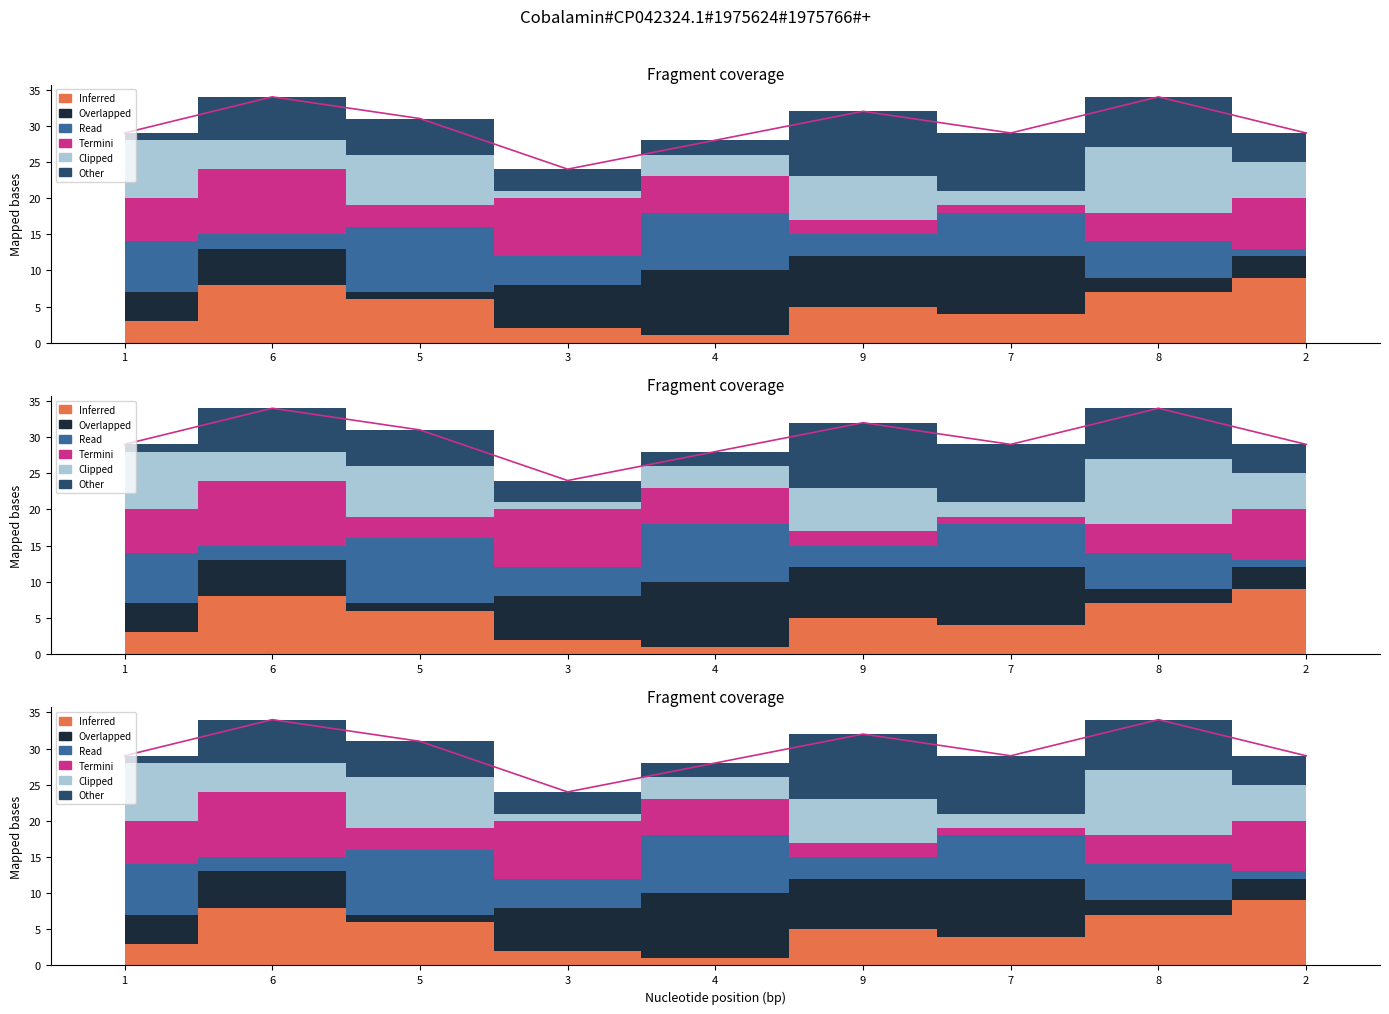

Approximately how many times larger is the value at 9 compared to 6?

0.9